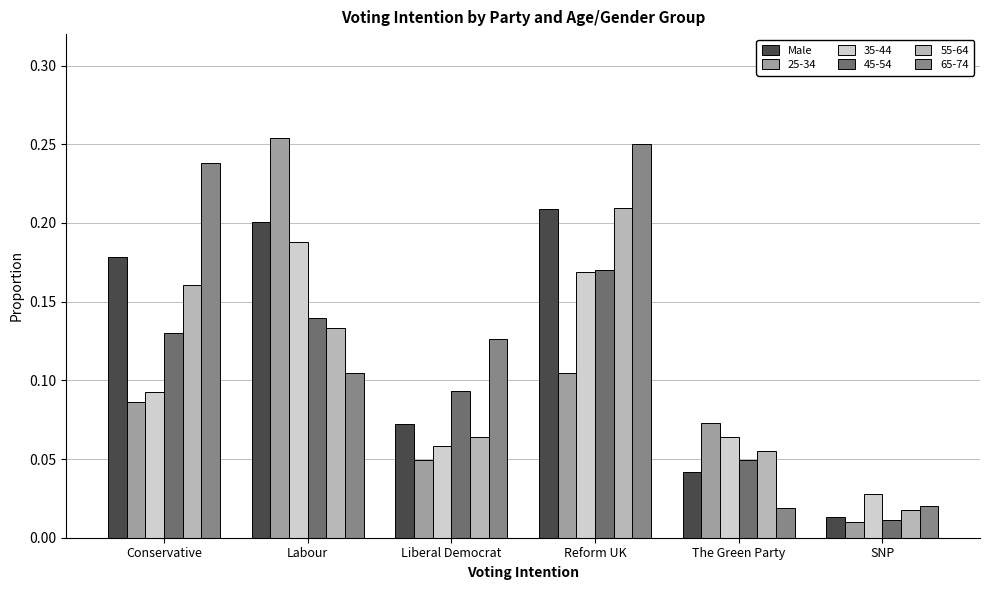

List the labels in order of 45-54 value, smallest first.

SNP, The Green Party, Liberal Democrat, Conservative, Labour, Reform UK